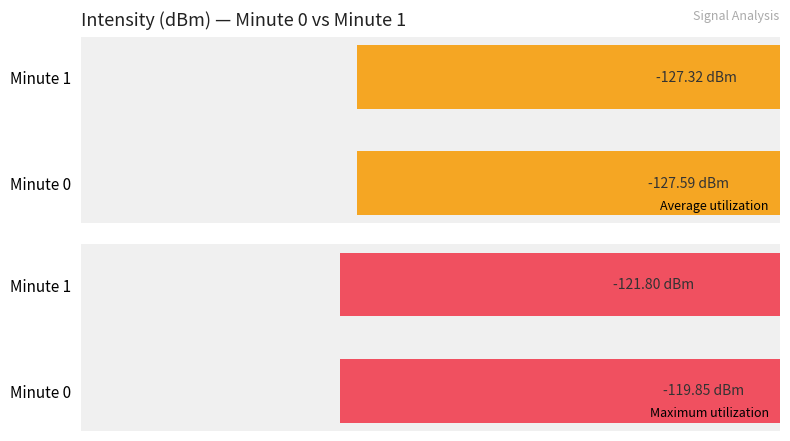

What is the total value across all series at Minute 0?

-247.4